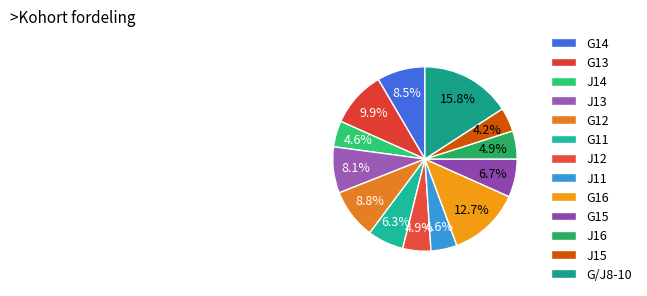

To the nearest percent, what percentage of the pie is G13?

10%